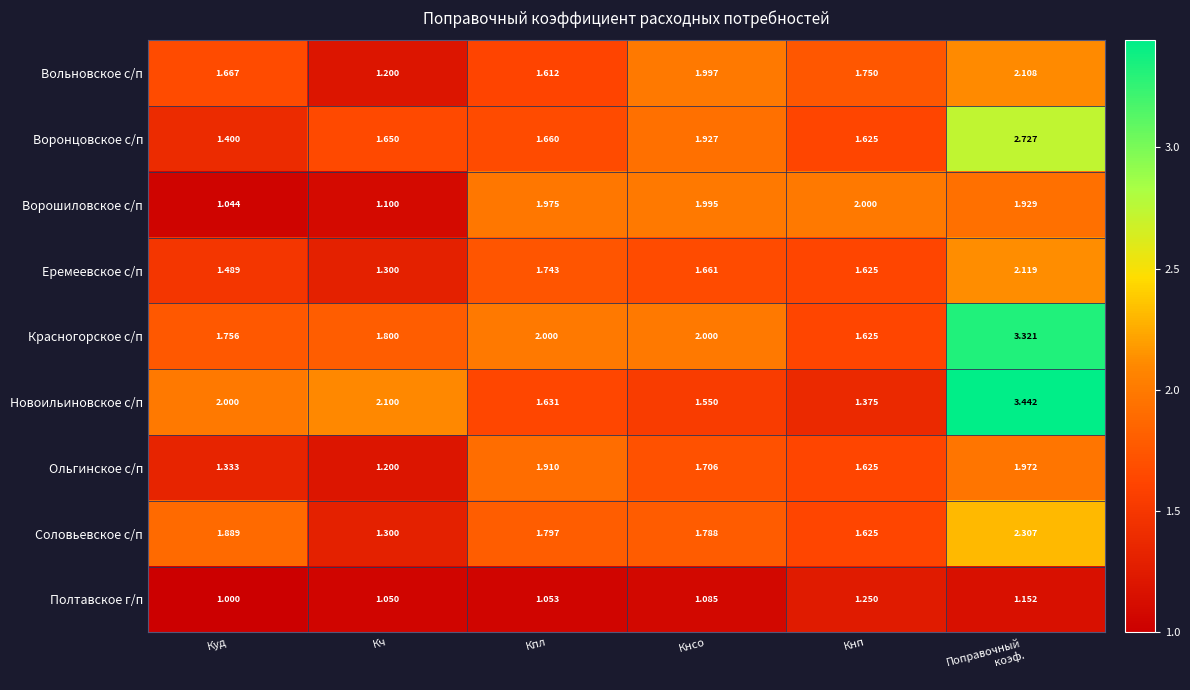

Rank the series by their maximum value, from lowest to highest.

Полтавское г/п, Ольгинское с/п, Ворошиловское с/п, Вольновское с/п, Еремеевское с/п, Соловьевское с/п, Воронцовское с/п, Красногорское с/п, Новоильиновское с/п